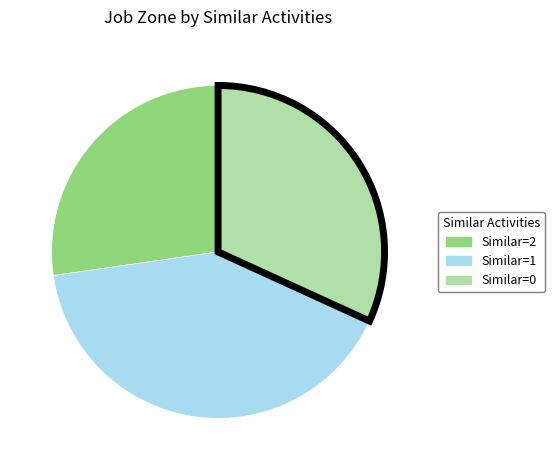

Is there any slice that represents more than half of the pie?

No